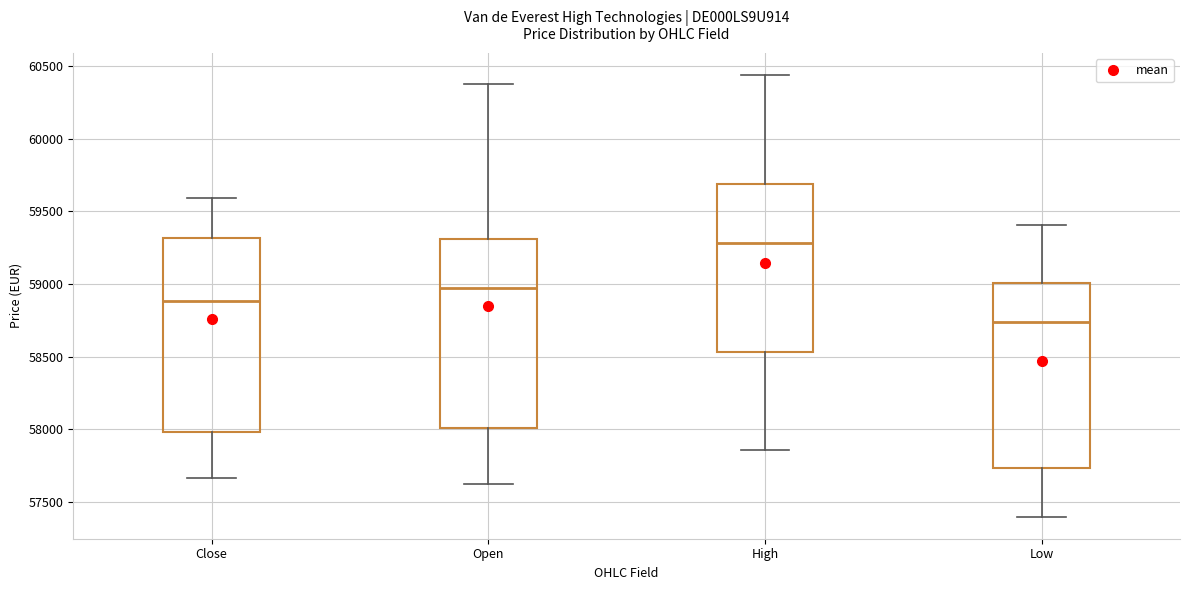

Reading left to right, read every box against the y-axis: the position of its median line, the range the box covers, and the ends of its whiskers. The values are not printed on the chart, so give them approximately, as read against the axis.

Close: median 58900, box 58000 to 59300, whiskers 57650 to 59600
Open: median 58950, box 58000 to 59300, whiskers 57600 to 60400
High: median 59300, box 58550 to 59700, whiskers 57850 to 60450
Low: median 58750, box 57750 to 59000, whiskers 57400 to 59400